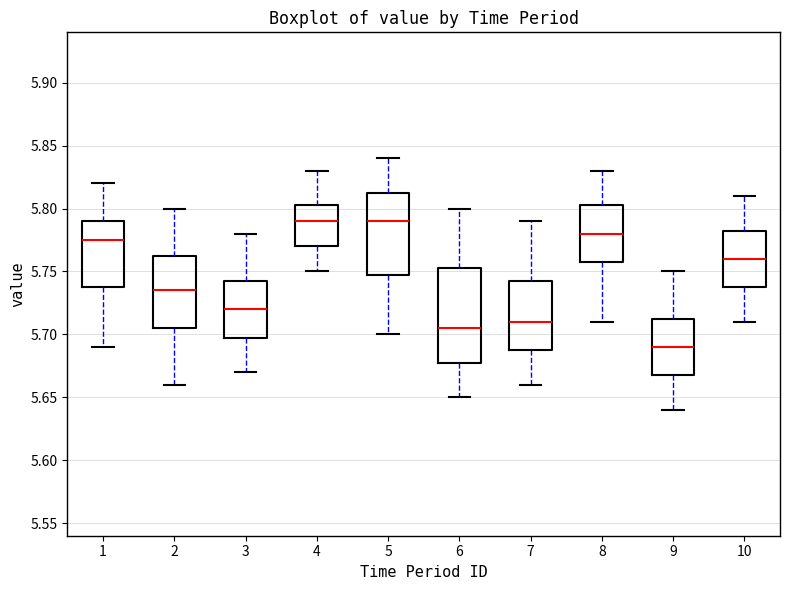

Where does the upper whisker of the box at x = 7 end on the y-axis? The values are not printed on the chart, so give them approximately, as read against the axis.

5.790